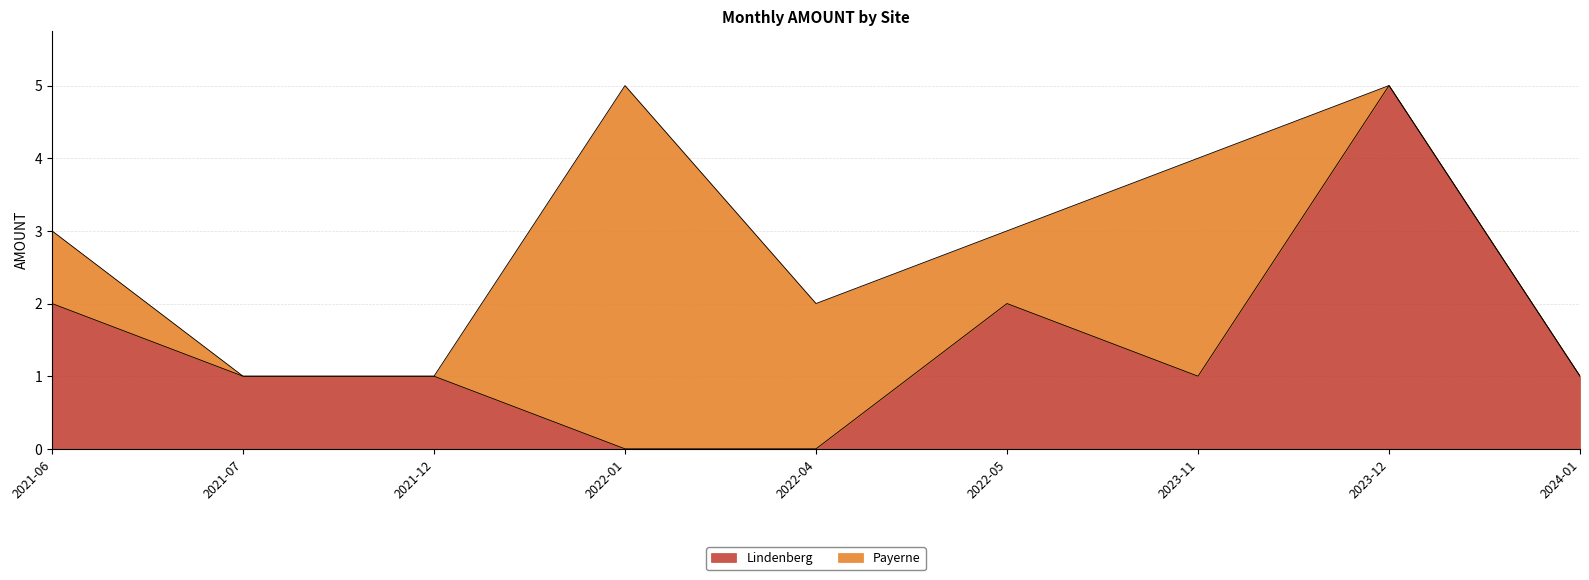

What is the average value?

1